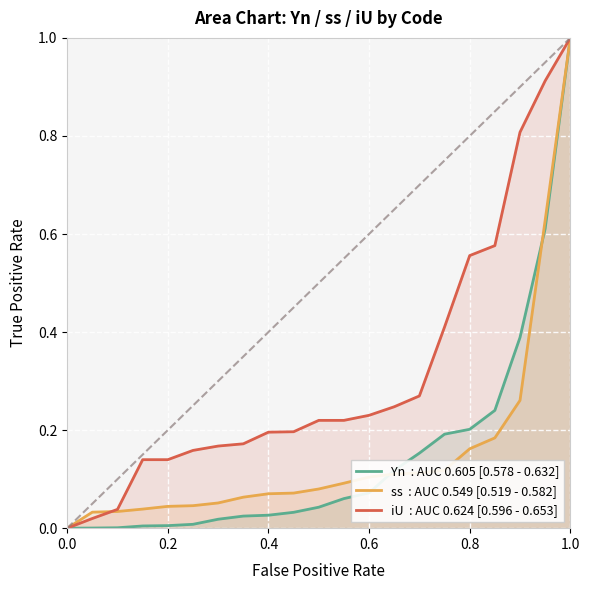

At which category is the sum across all series the highest?

1.0